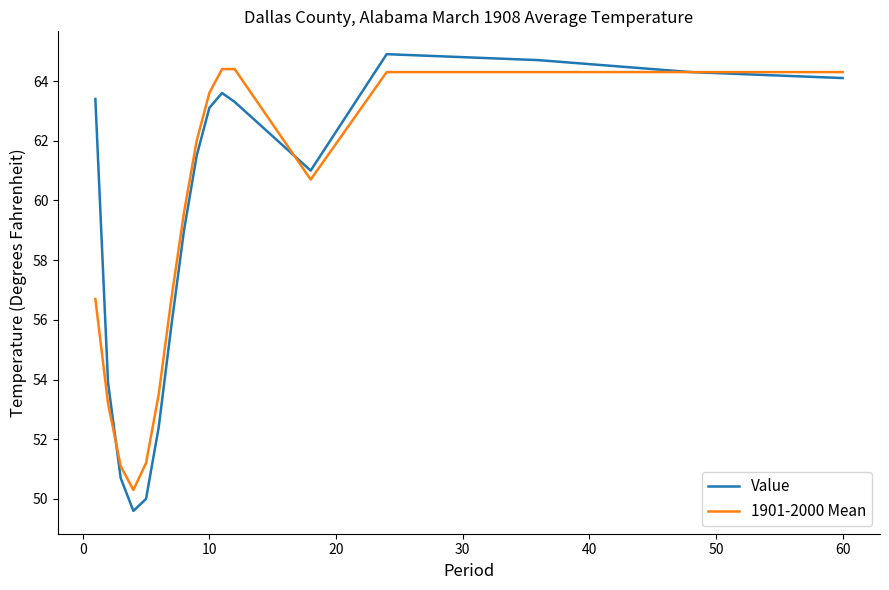

What is the minimum value shown in the chart?

49.6